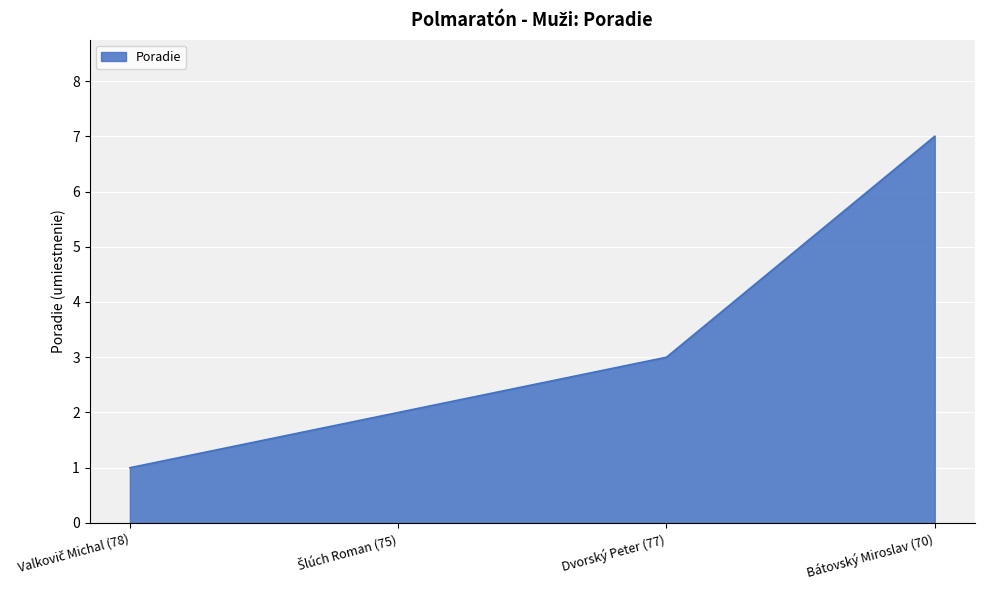

Reading left to right, transcribe all the data shown in this chart.

1	2	3	7